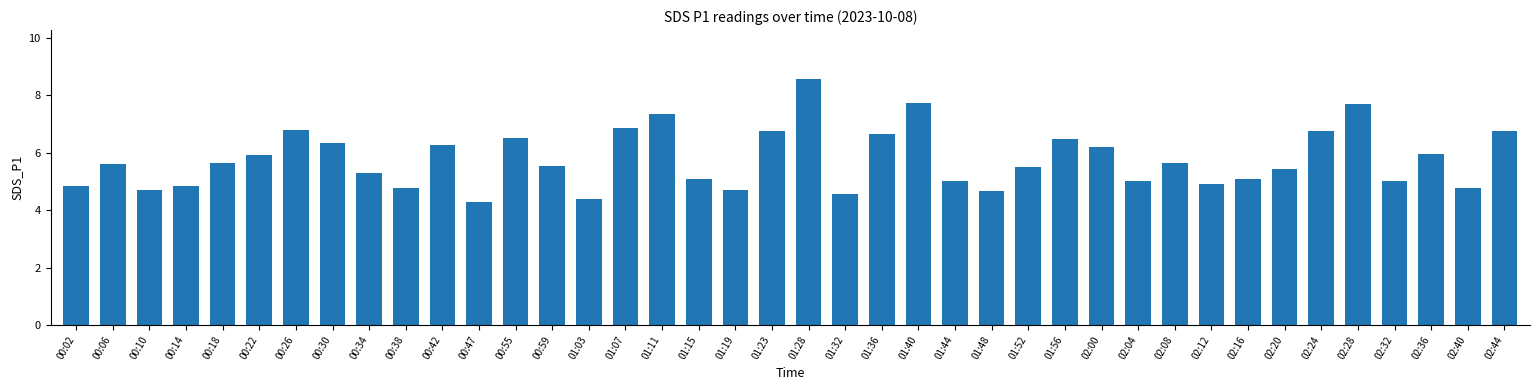

What is the greatest value displayed?

8.6